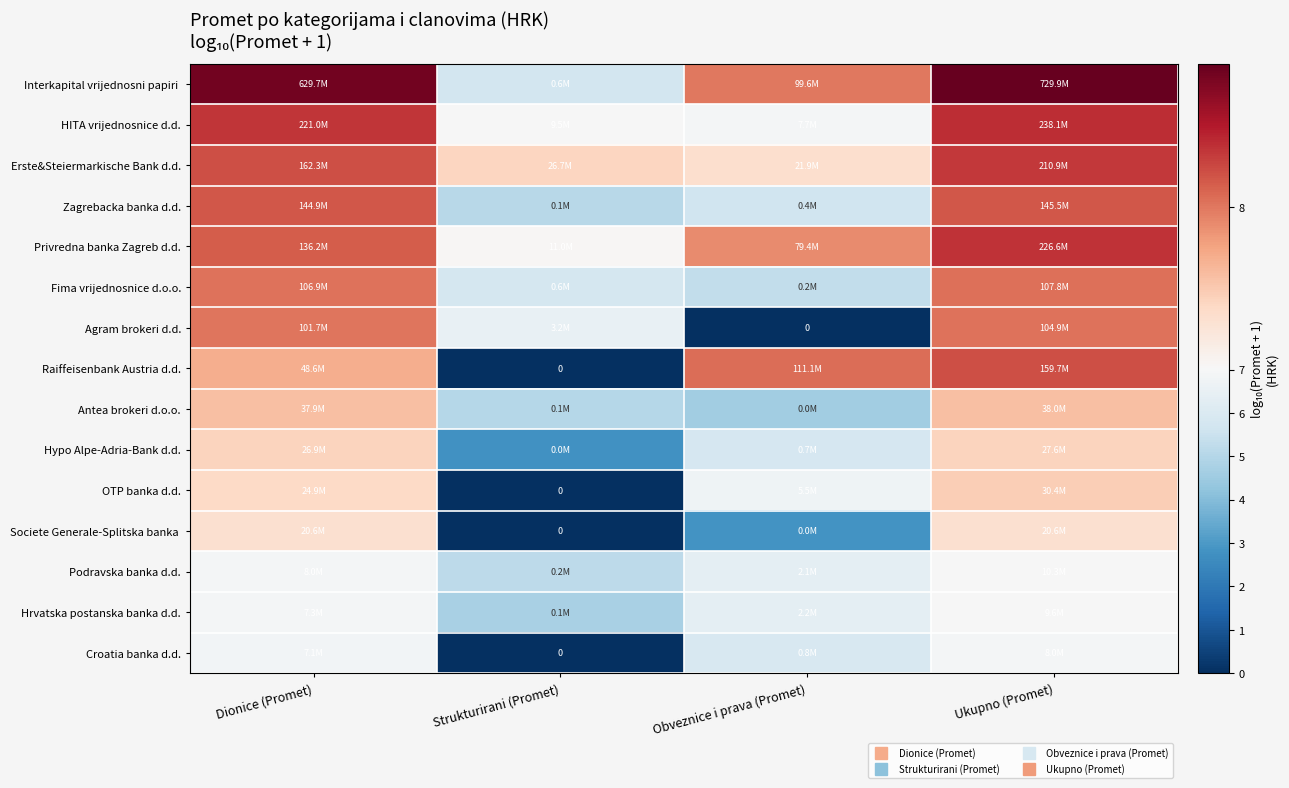

How many series are shown in this chart?

15